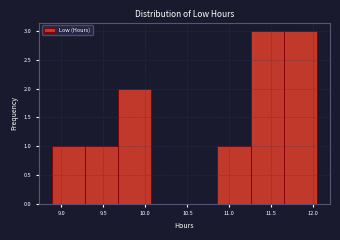

Reading left to right, list every bar in this chart as the range it spans on the x-axis followed by its height. Neither the bar edges nor the heights are printed on the chart, so give them approximately, as read against the axes.

8.90 to 9.30: 1
9.30 to 9.70: 1
9.70 to 10.05: 2
10.05 to 10.45: 0
10.45 to 10.85: 0
10.85 to 11.25: 1
11.25 to 11.65: 3
11.65 to 12.05: 3